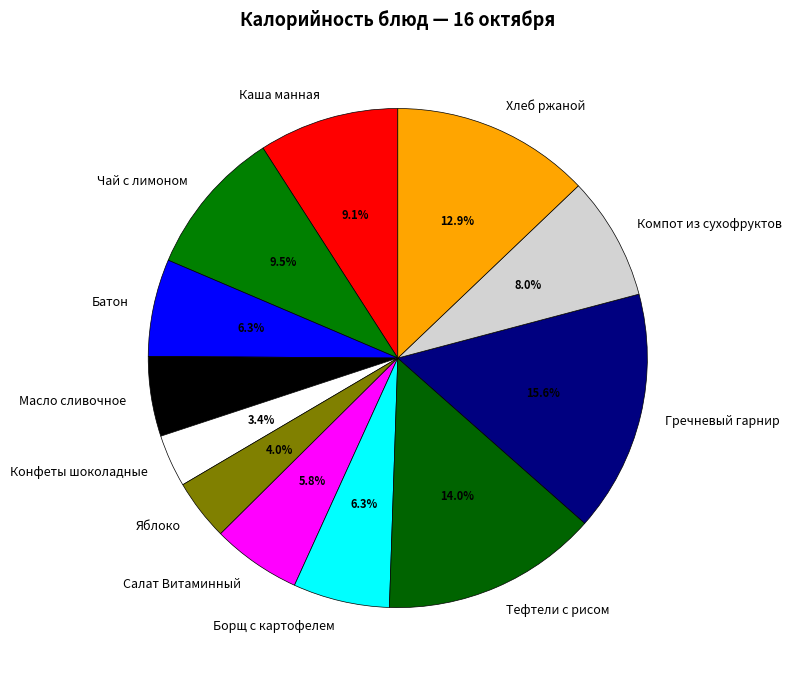

Which category has the smallest portion of the pie?

Конфеты шоколадные